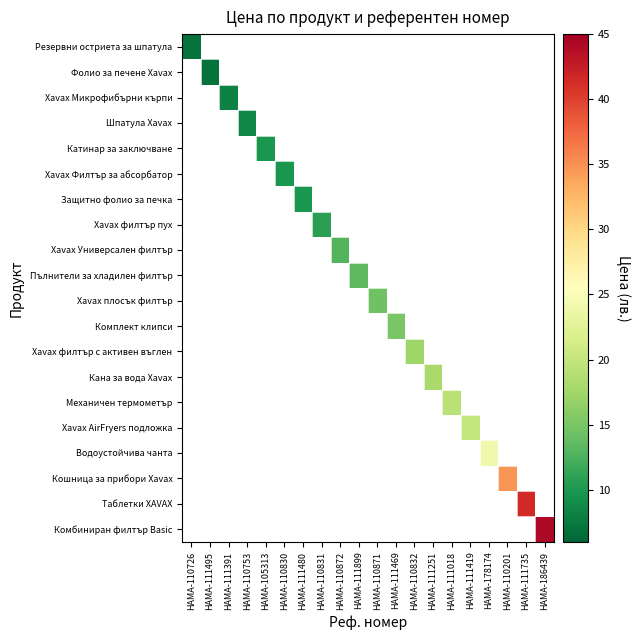

What is the smallest value displayed?

7.0